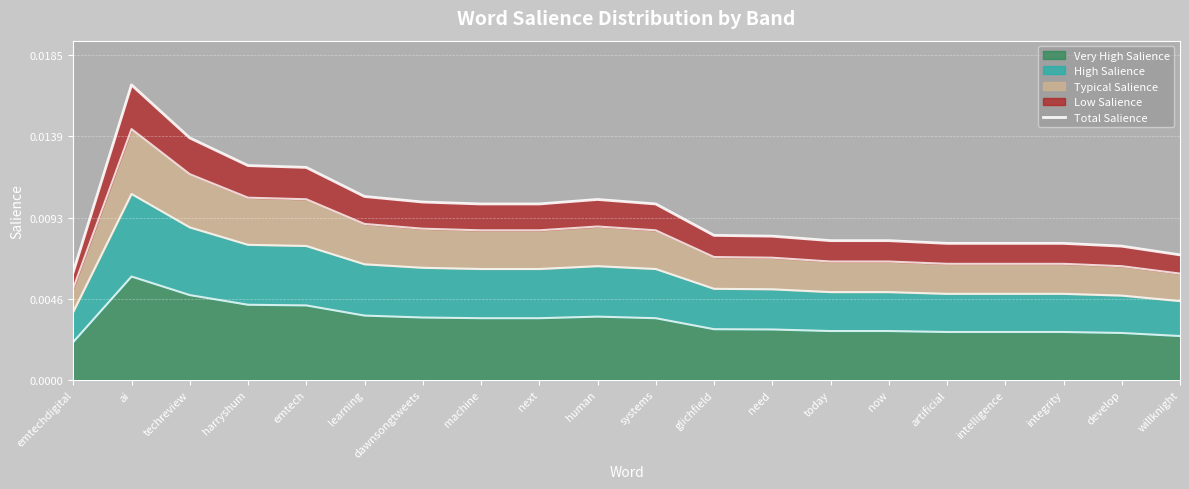

Rank the categories by value from lowest to highest.

emtechdigital, willknight, develop, artificial, intelligence, integrity, today, now, need, glichfield, systems, machine, next, dawnsongtweets, human, learning, emtech, harryshum, techreview, ai